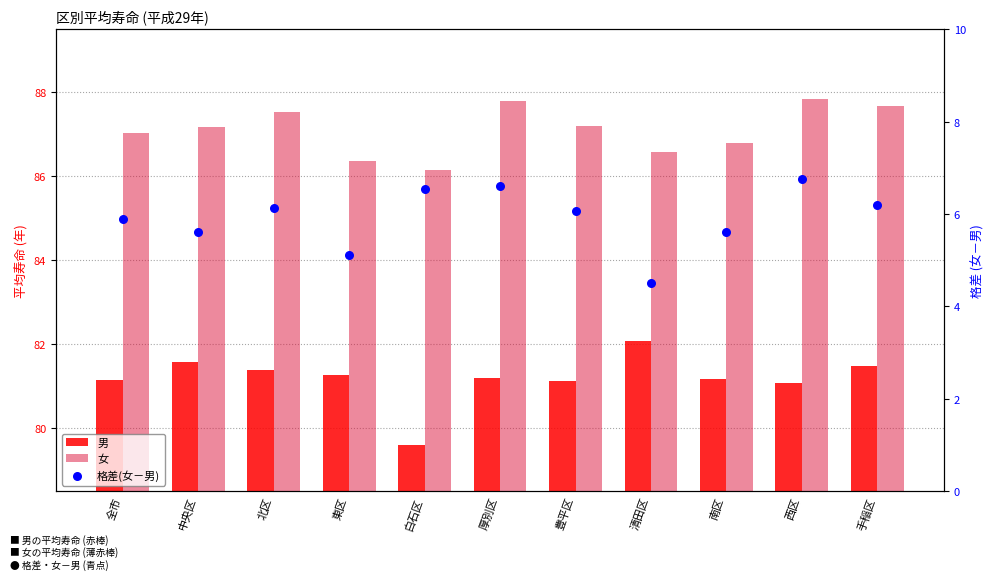

At how many categories does at least one series exceed 55?

11